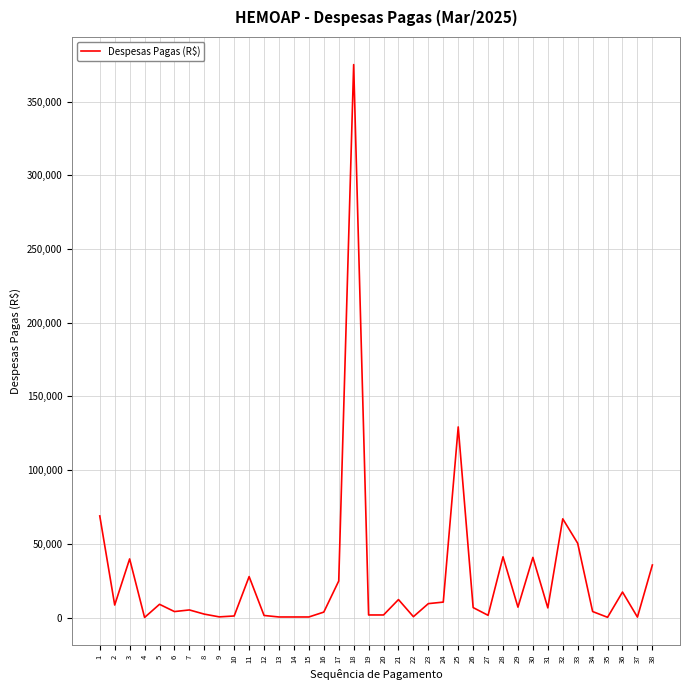

What is the maximum value shown in the chart?

375076.0